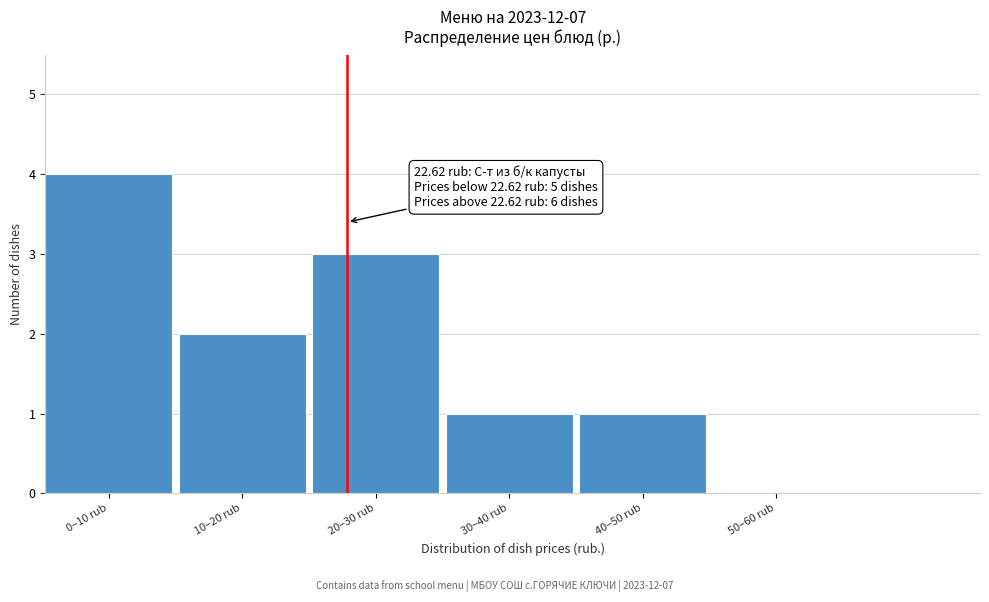

Reading right to left, transcribe all the data shown in this chart.

50–60 rub=0	40–50 rub=1	30–40 rub=1	20–30 rub=3	10–20 rub=2	0–10 rub=4